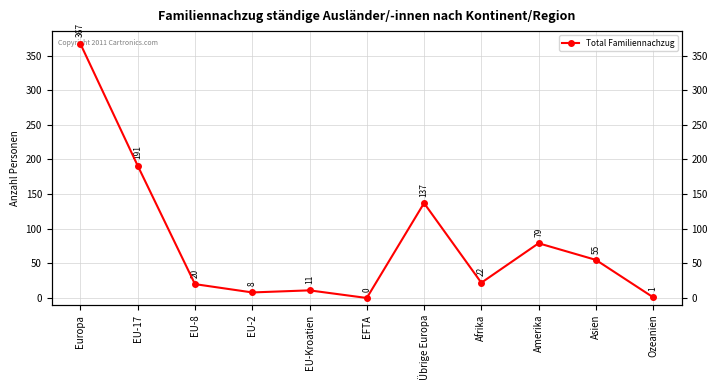

What is the value of the 2nd point from the left?

191